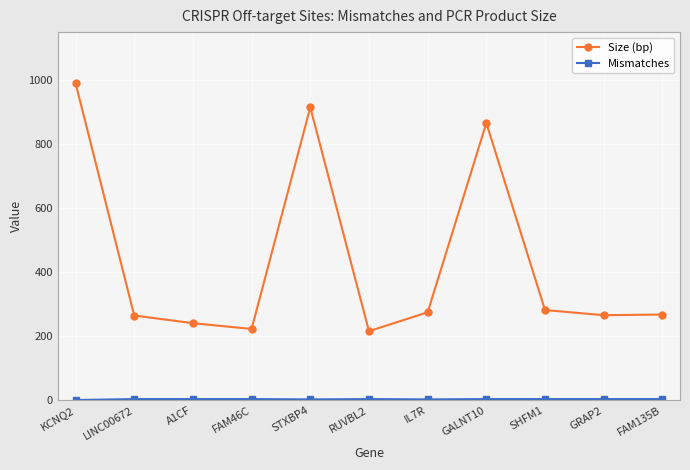

What is the difference between the maximum and minimum values in the Size (bp) series?

775